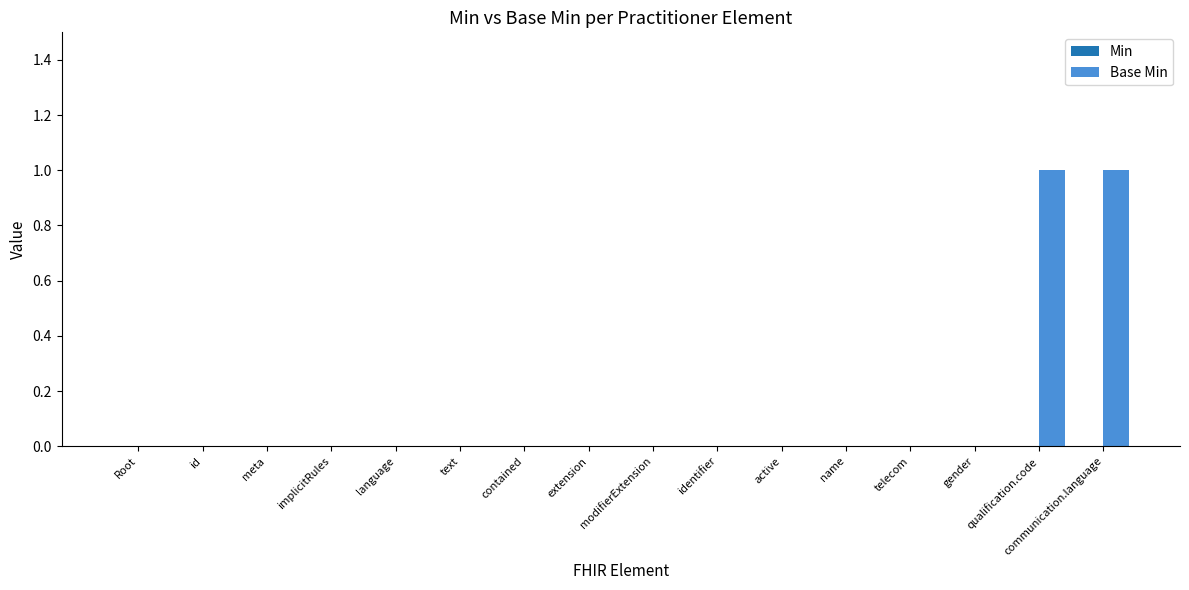

What is the change in value from name to communication.language?

+1